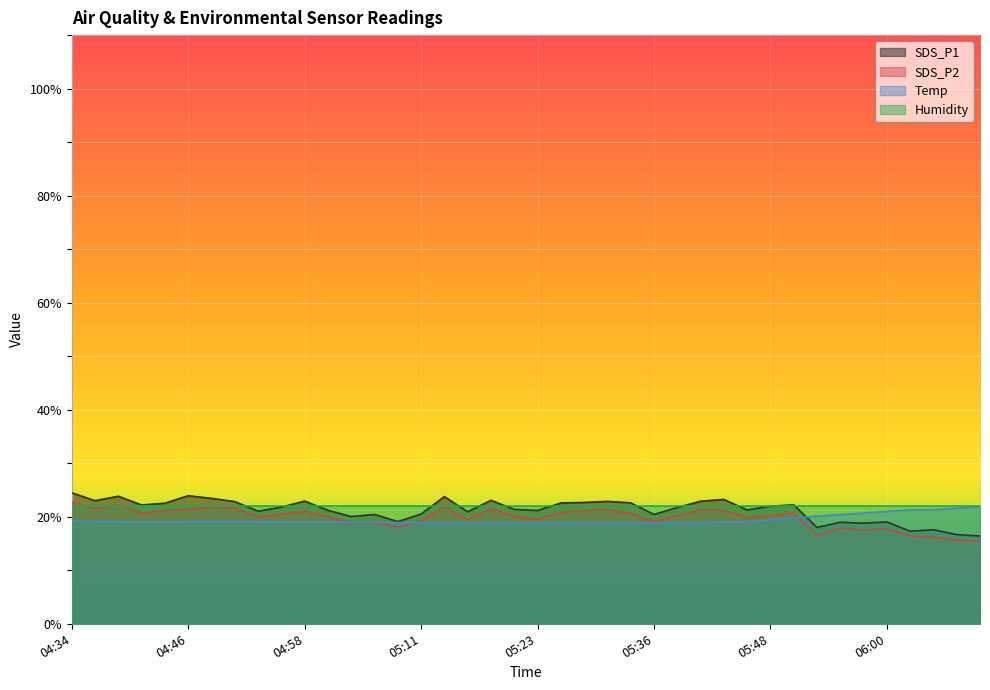

How many values in the Temp series exceed 19?

19